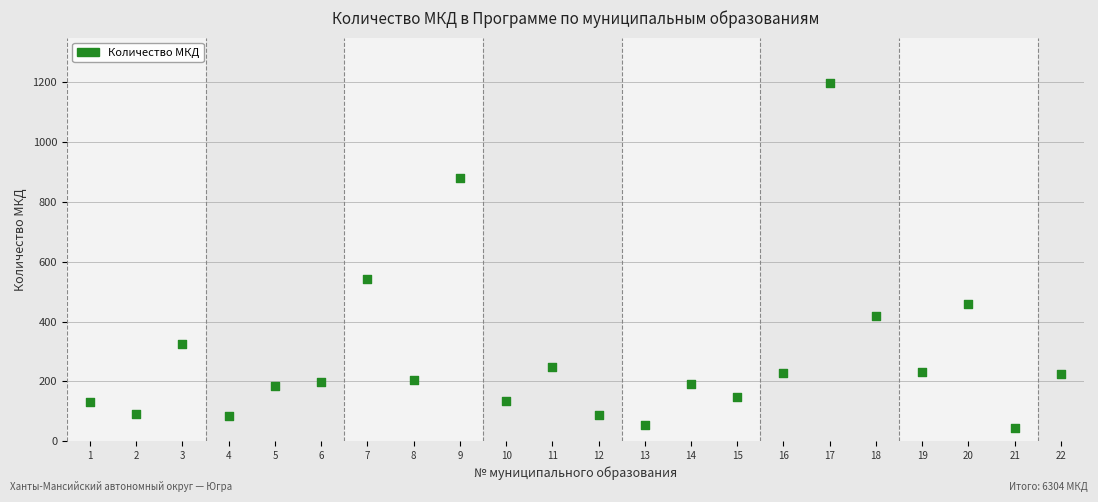

What Y value in the scatter plot is closest to 621?

541